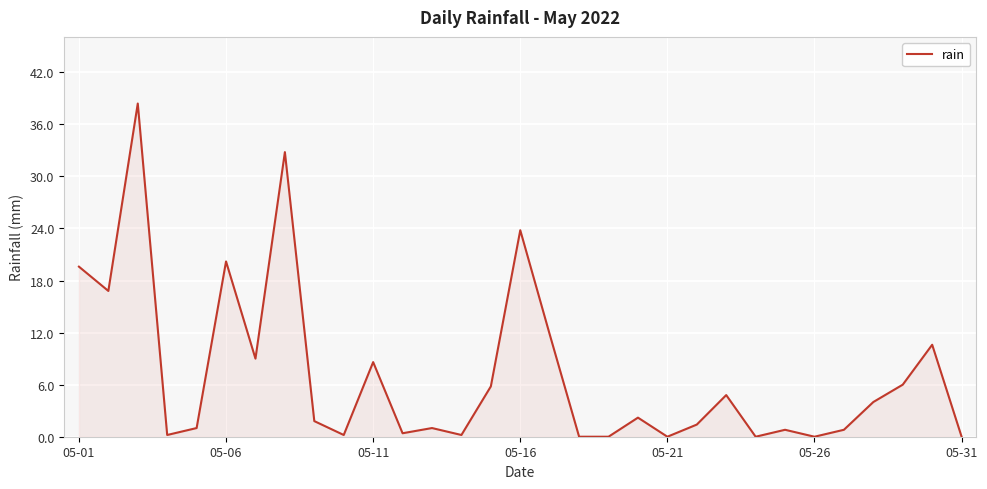

What is the difference between the maximum and minimum values?

38.4